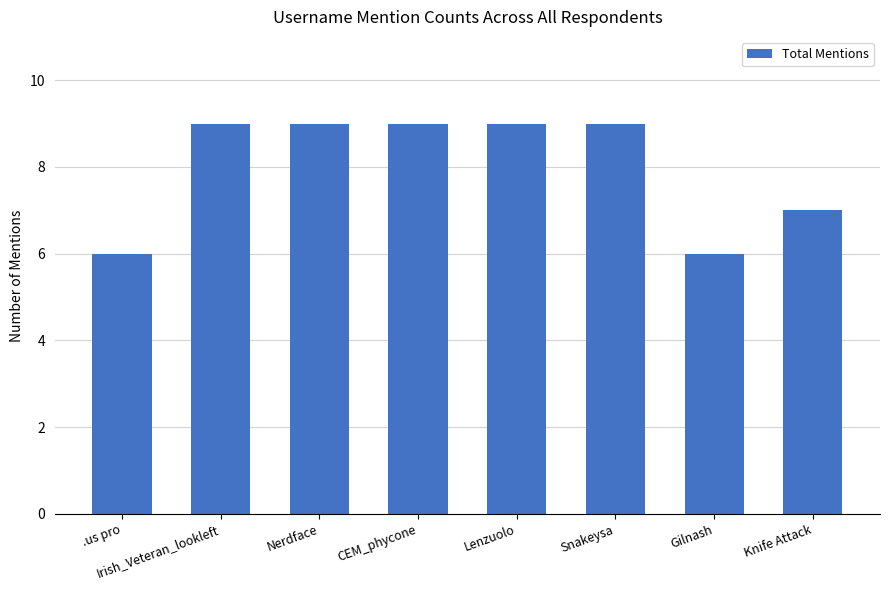

What is the maximum value shown in the chart?

9